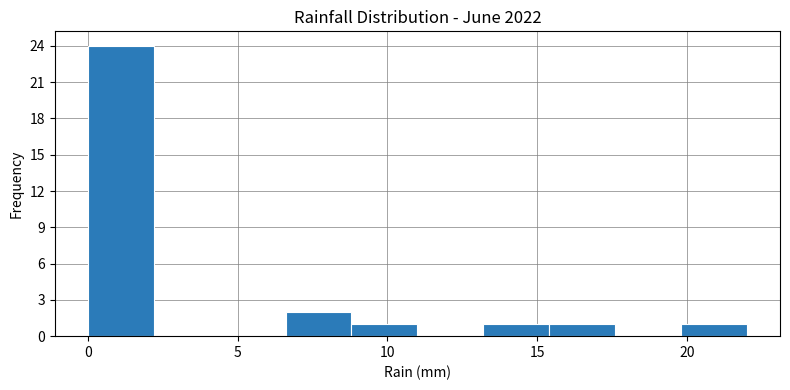

Which range on the x-axis has the tallest bar?

0.0 to 2.2